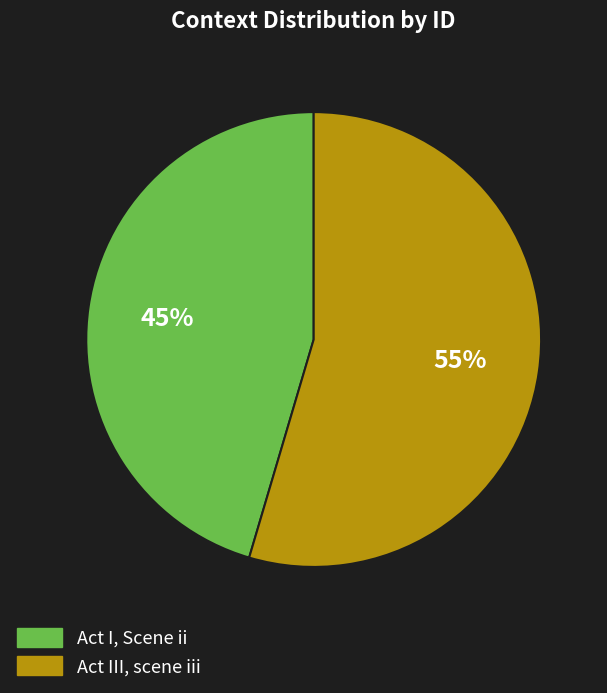

What is the ratio of the value at Act III, scene iii to the value at Act I, Scene ii?

1.2